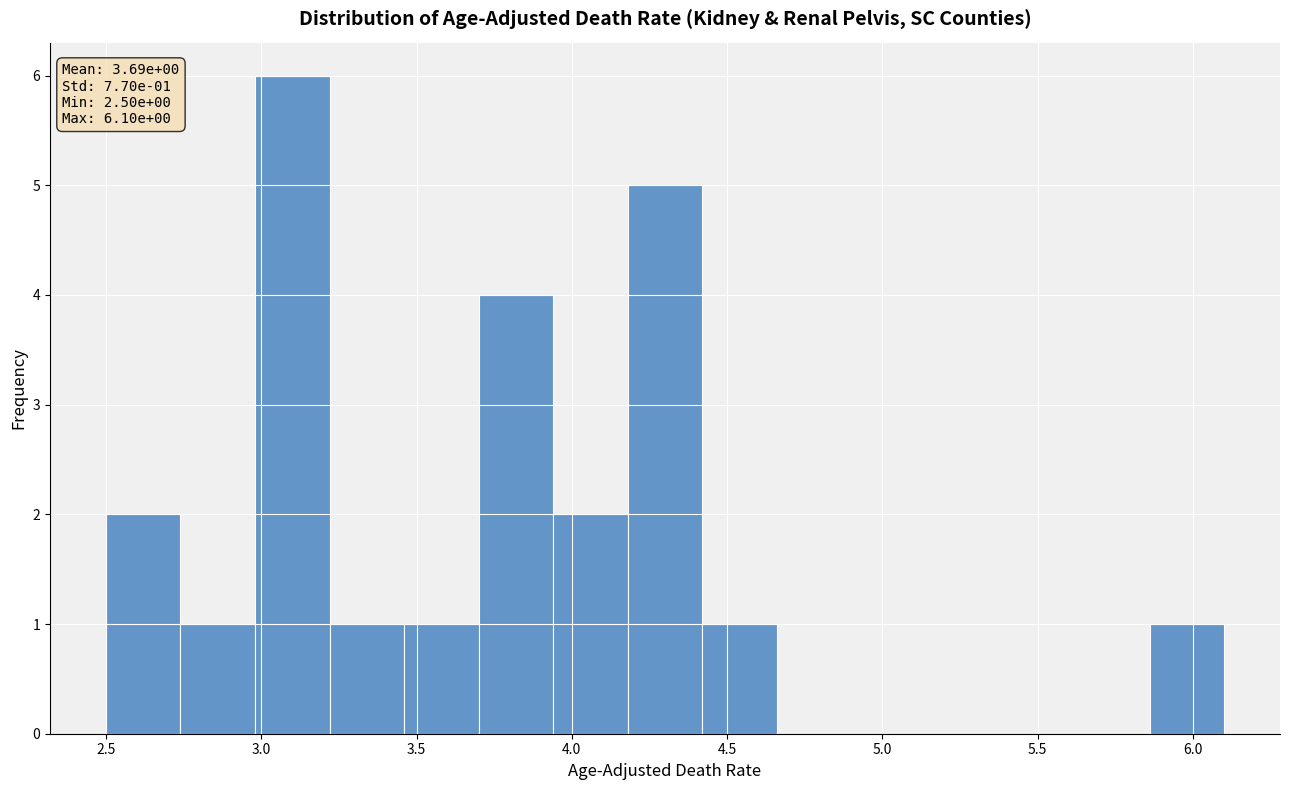

Which range on the x-axis has the tallest bar?

2.98 to 3.22